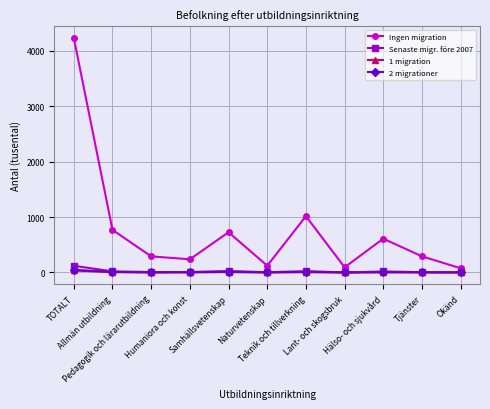

What is the value of the Senaste migr. före 2007 point at the 3rd from the left?

8.2